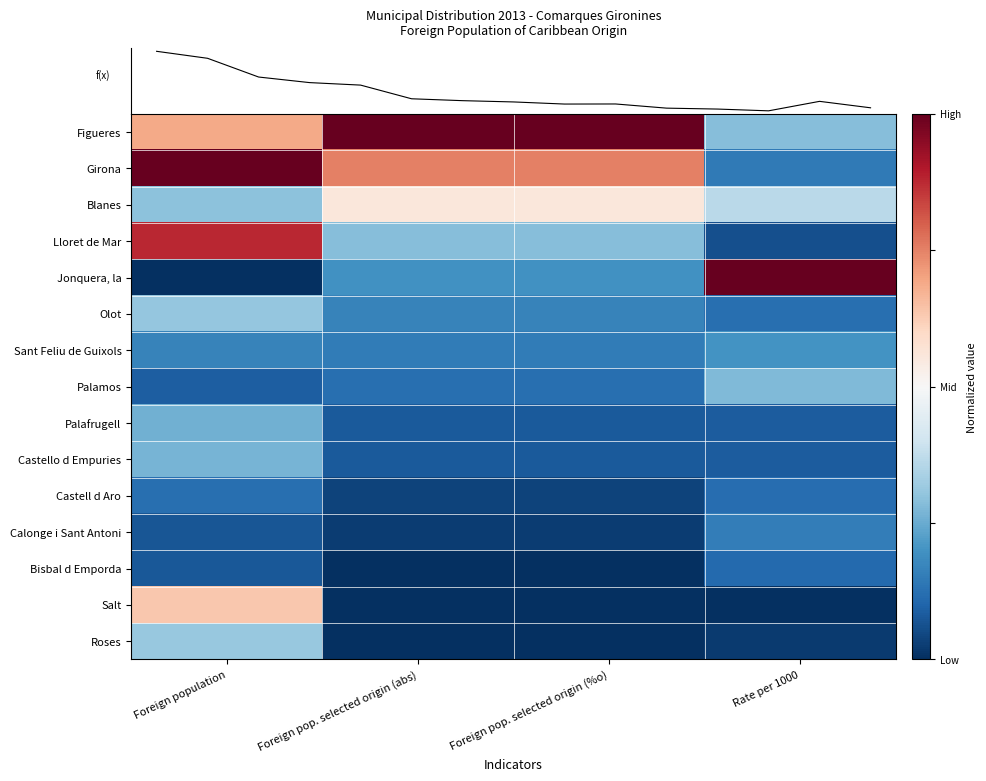

Count the number of categories in the chart.

4